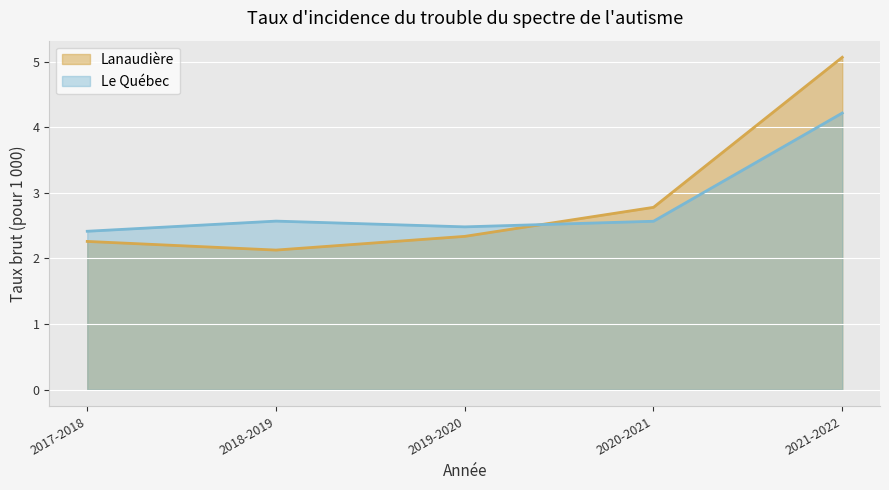

What are all the series names shown in the legend?

Lanaudière, Le Québec